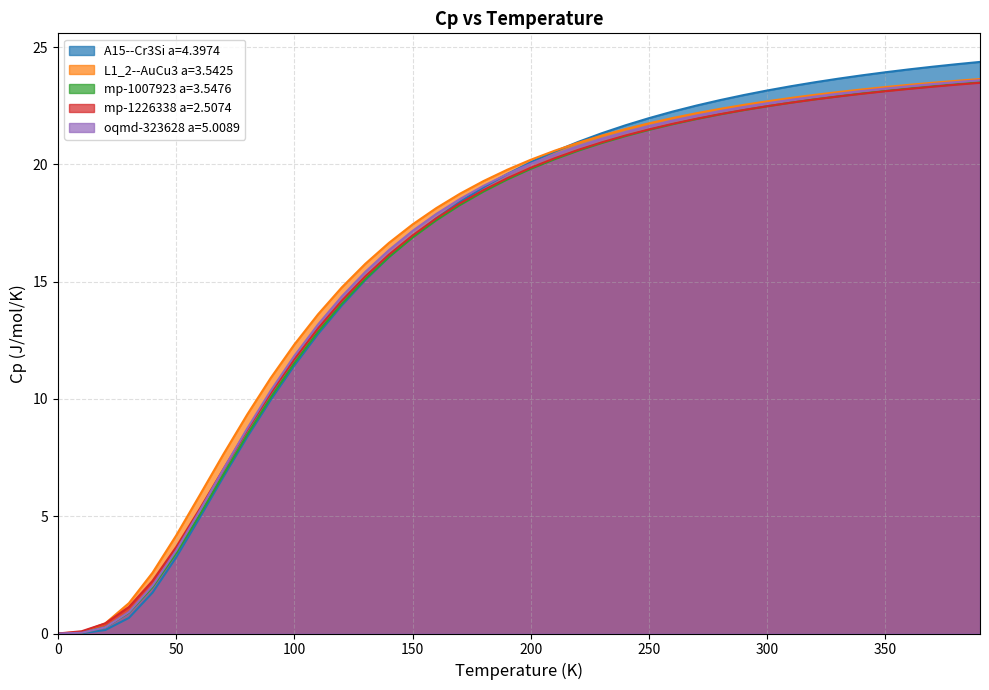

What is the label of the 30th point from the left?

290.0